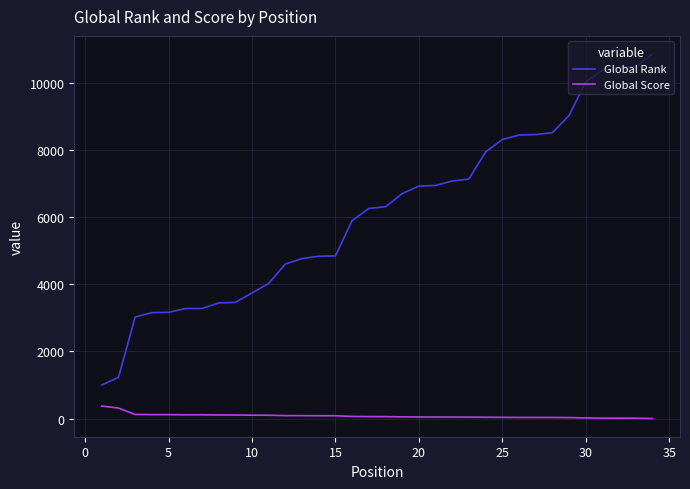

Which series has the widest spread of values?

Global Rank